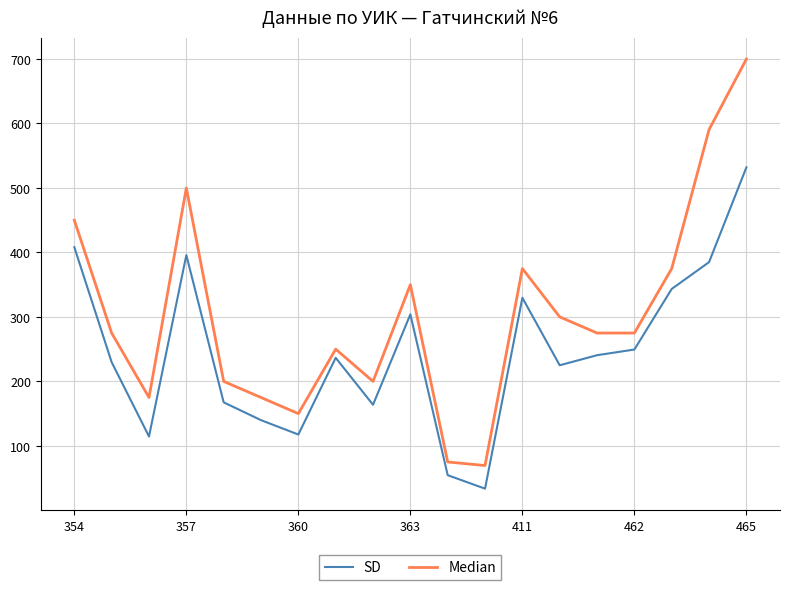

Reading left to right, what are all the values shown in this chart?

SD: 408.1	229.7	114.6	395.9	167.5	139.8	117.6	236.6	163.8	304.0	54.5	33.6	329.7	225.0	240.6	249.4	343.4	385.0	532.0
Median: 450.0	275.0	175.0	500.0	200.0	175.0	150.0	250.0	200.0	350.0	75.0	69.5	375.0	300.0	275.0	275.0	375.0	590.5	700.0